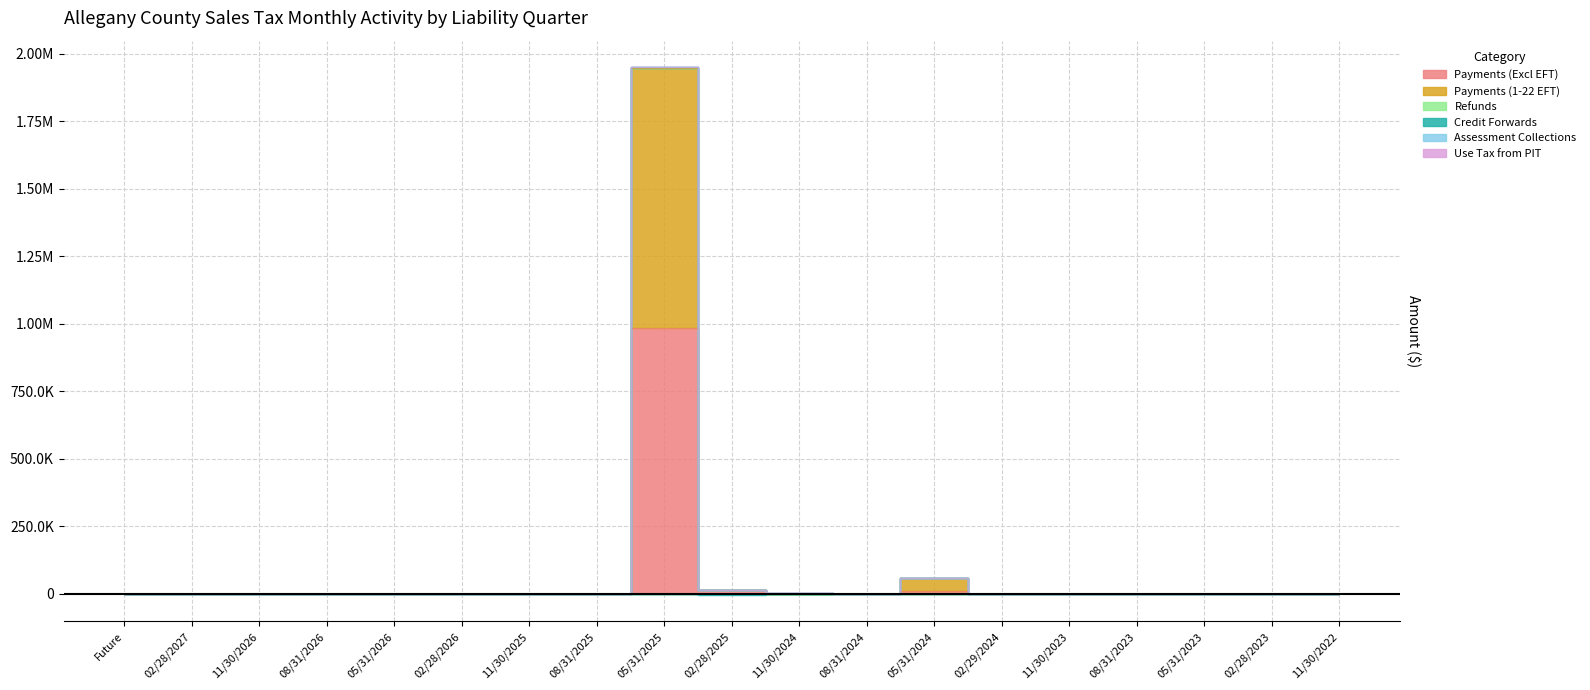

What position from the right is 08/31/2026?

16